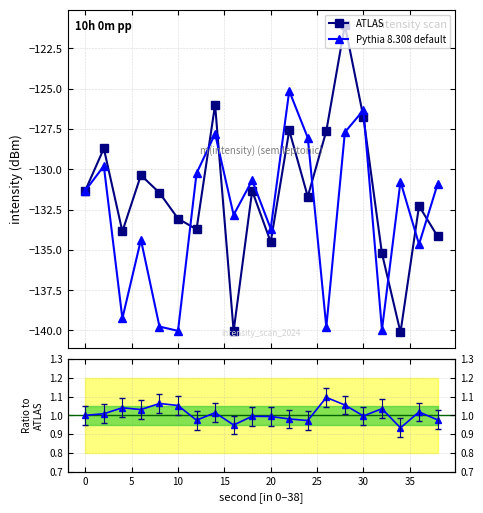

Which series has the largest range (max minus min)?

ATLAS